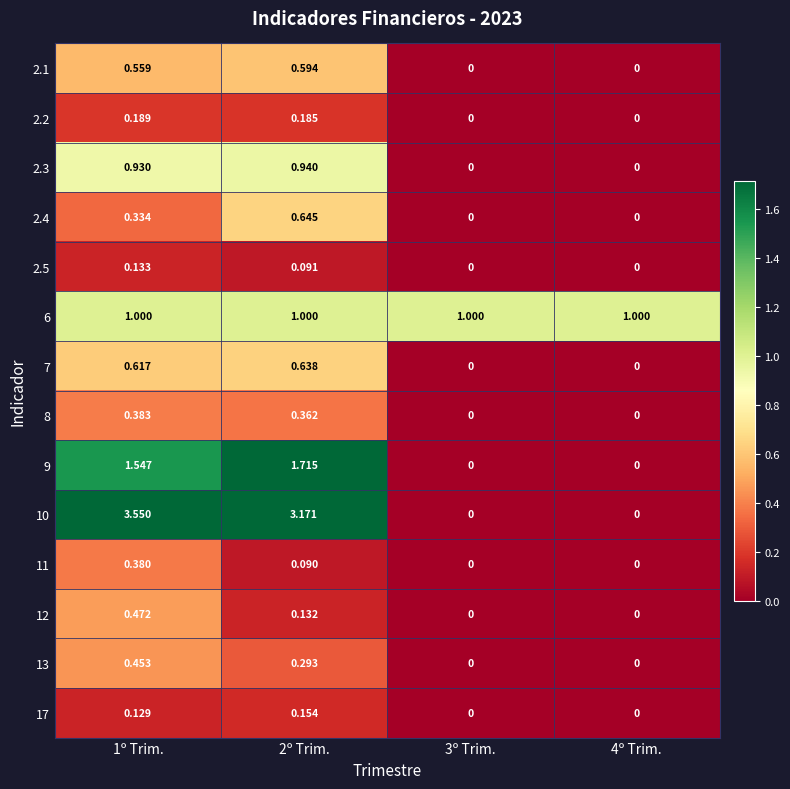

What is the total value across all series at 4º Trim.?

1.0